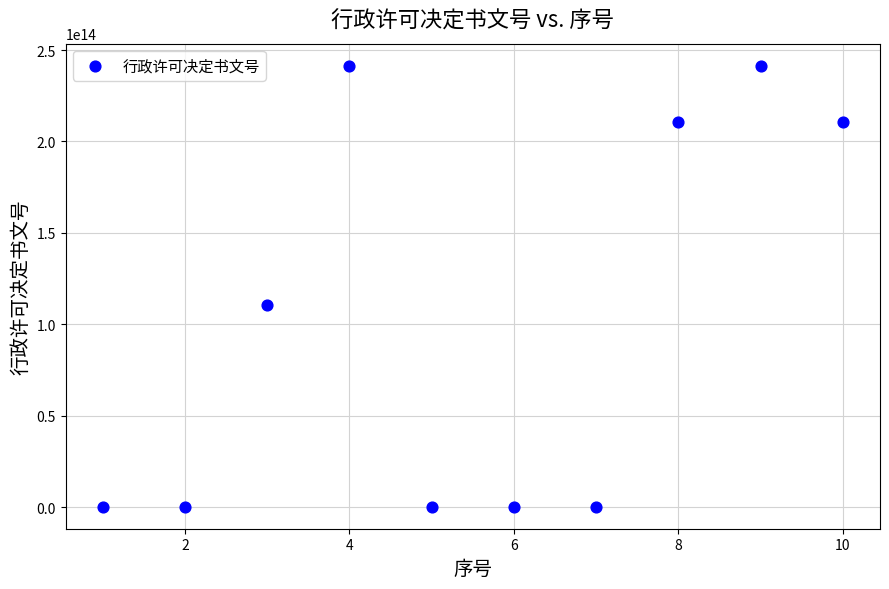

What Y value in the scatter plot is closest to 120810821058222?

110420700002246